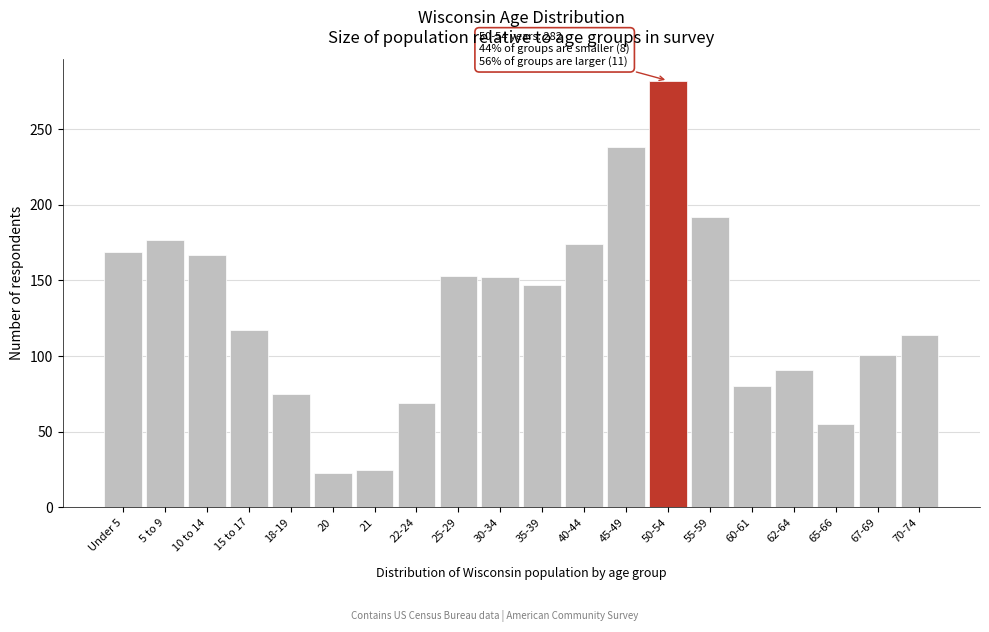

What is the value of the 20th bar from the left?

114